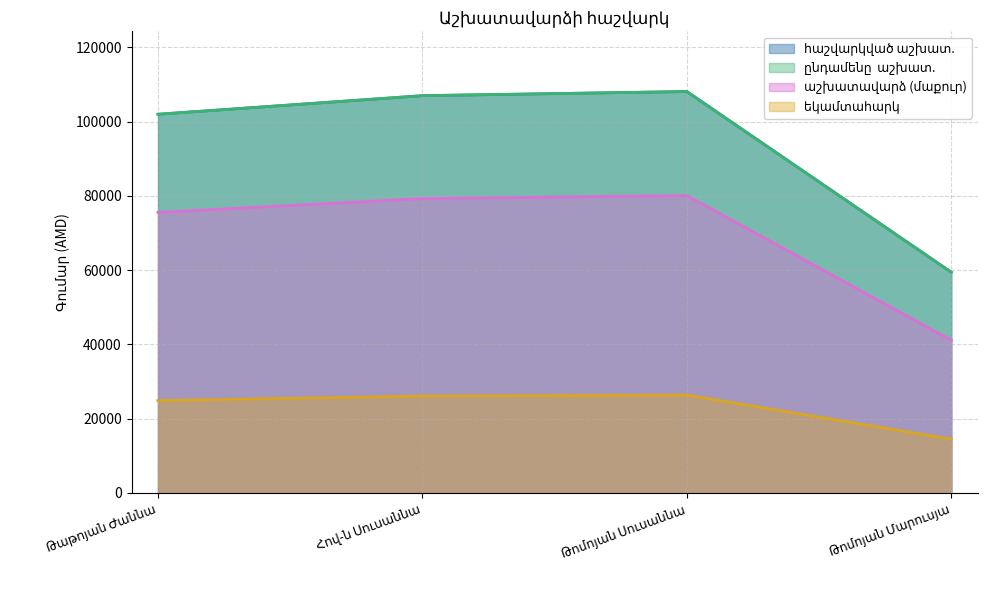

Which series has the largest range (max minus min)?

հաշվարկված աշխատ.